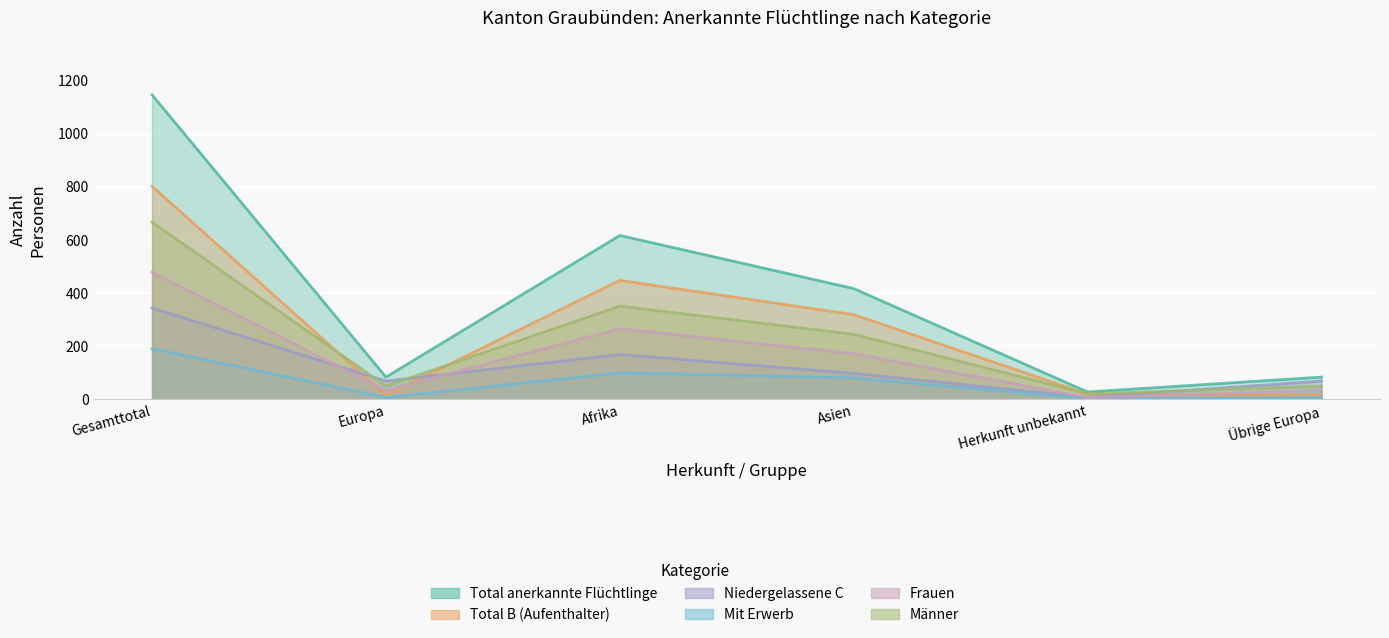

True or false: Frauen has a value of 266 at Afrika.

True